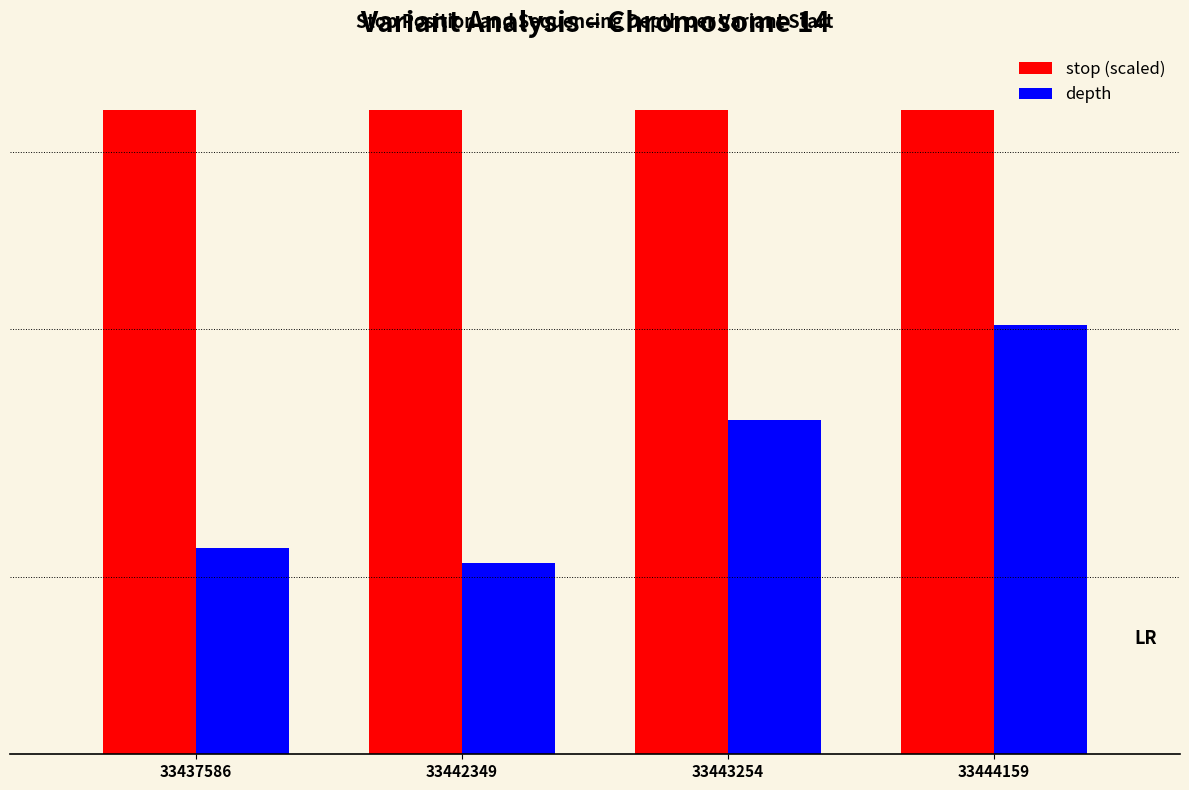

Does the chart contain stacked bars?

No